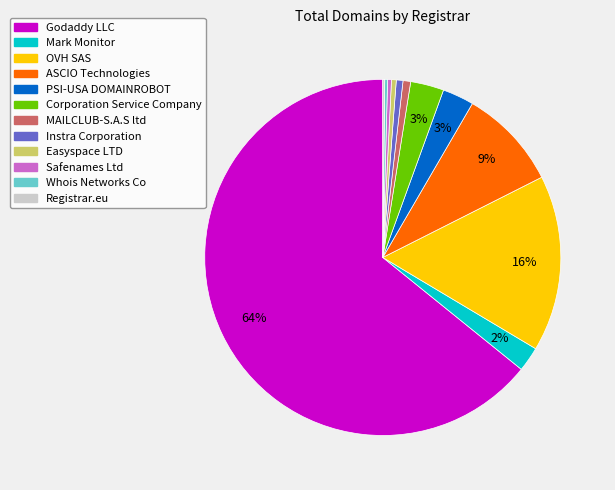

To the nearest percent, what is the combined percentage of ASCIO Technologies and OVH SAS?

25%